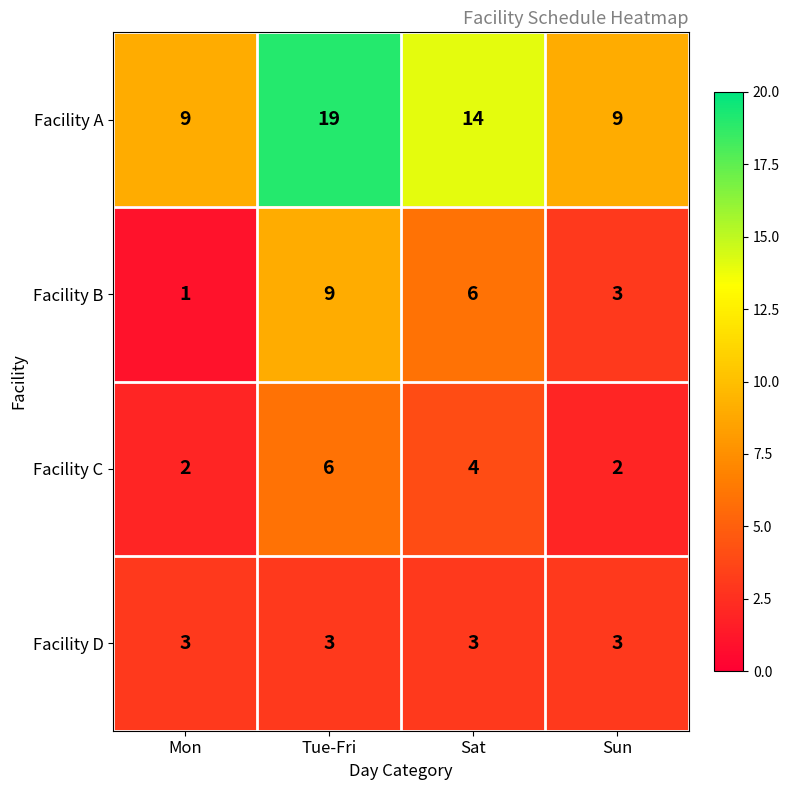

True or false: Facility D has a value of 1 at Sat.

False